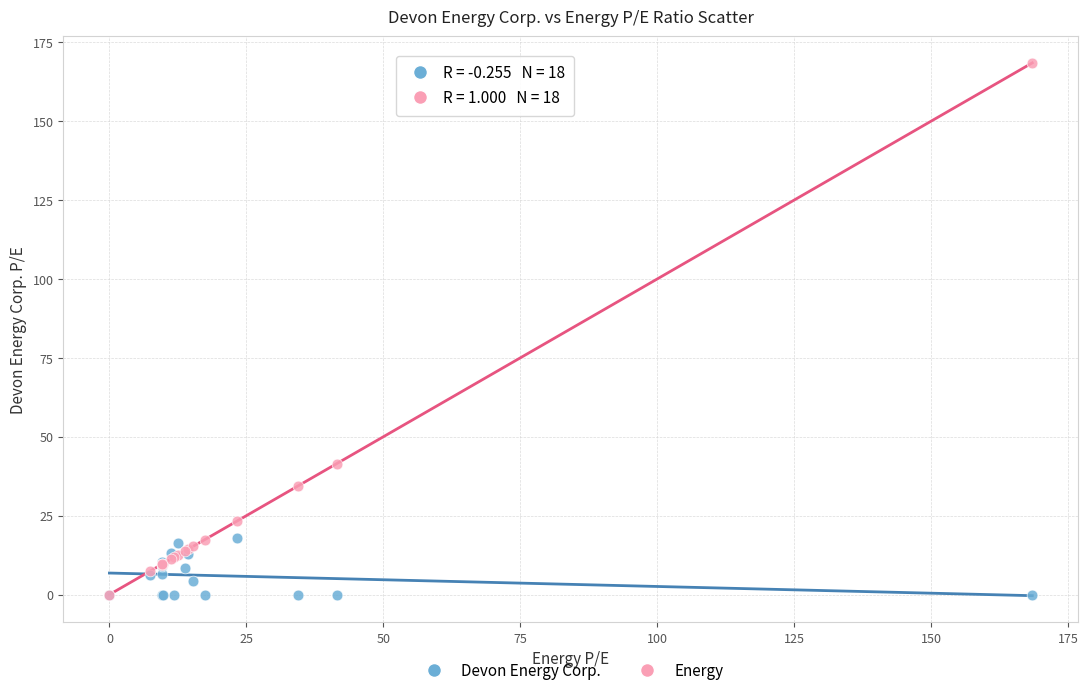

Across all series, what Y value is closest to 84?

41.5